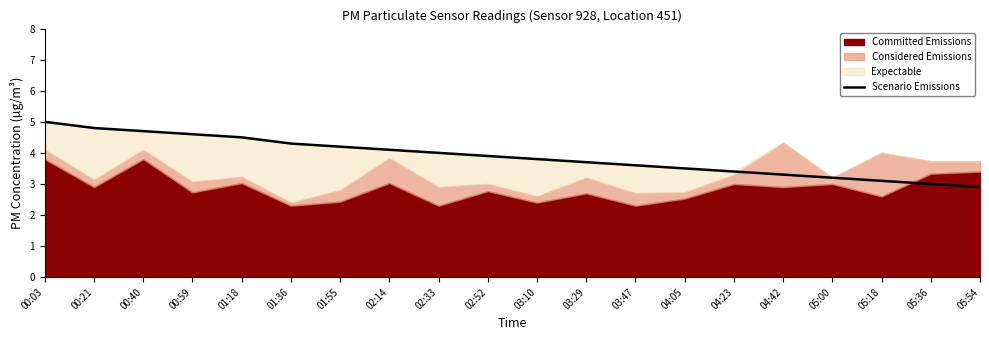

The chart shows a value of 0.8 at 04:23. True or false?

False